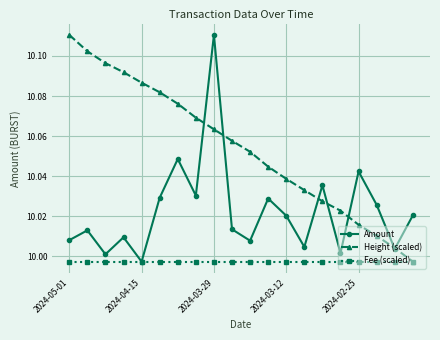

Rank the series by their average value, from highest to lowest.

Height (scaled), Amount, Fee (scaled)